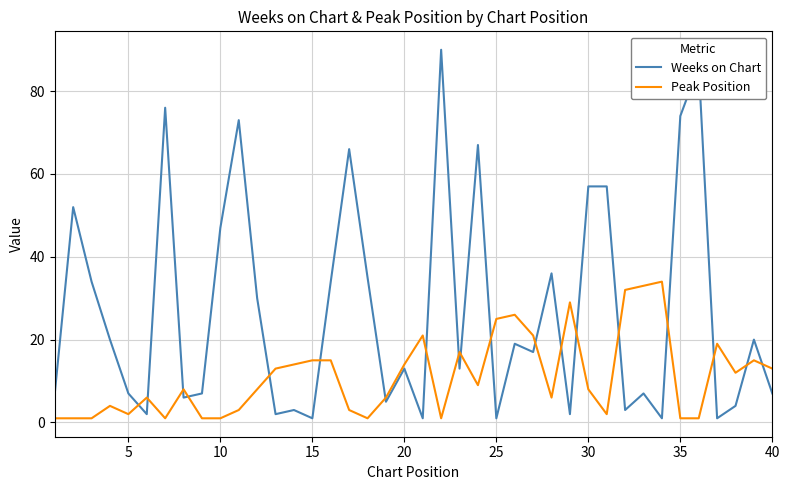

Which series has the widest spread of values?

Weeks on Chart